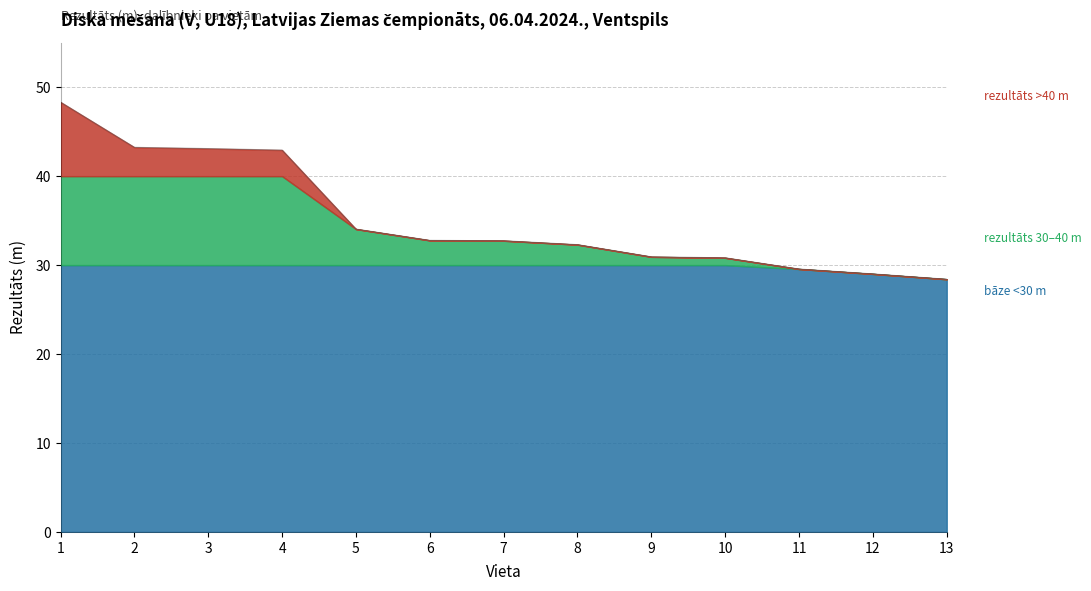

True or false: the data shows 17.6 at 1.

False